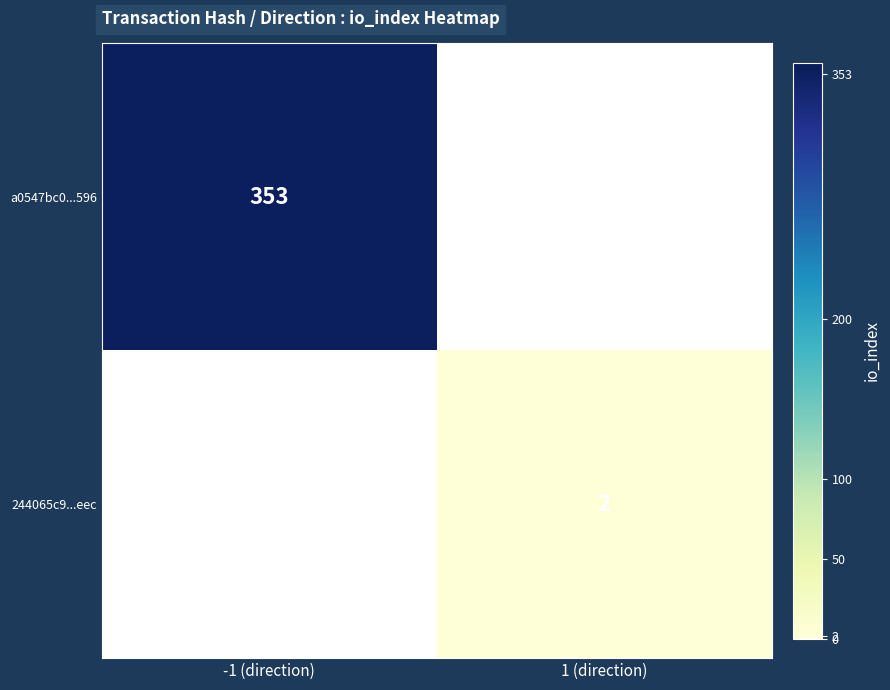

The value of a0547bc0...596 at -1 (direction) is 215. True or false?

False